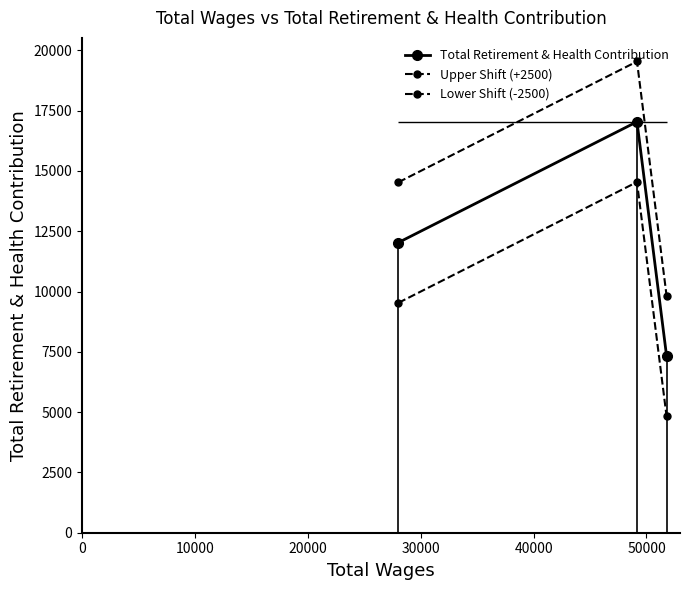

How many categories are shown in the chart?

3